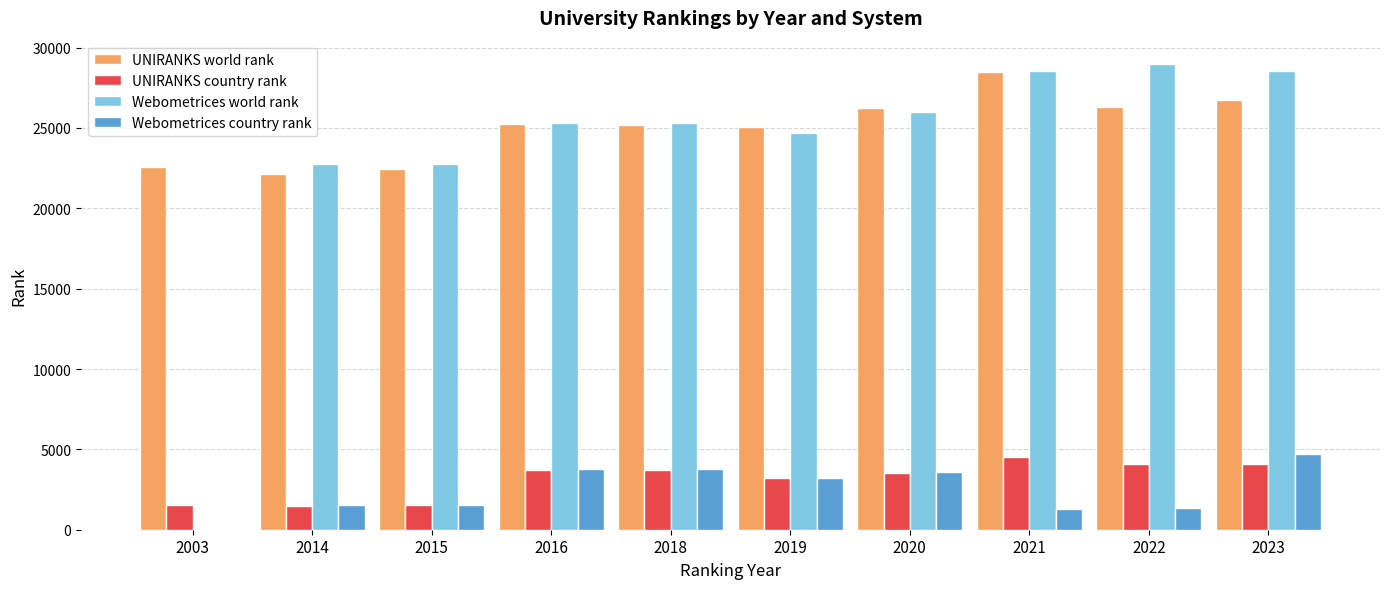

What is the sum of all UNIRANKS country rank values?

31466